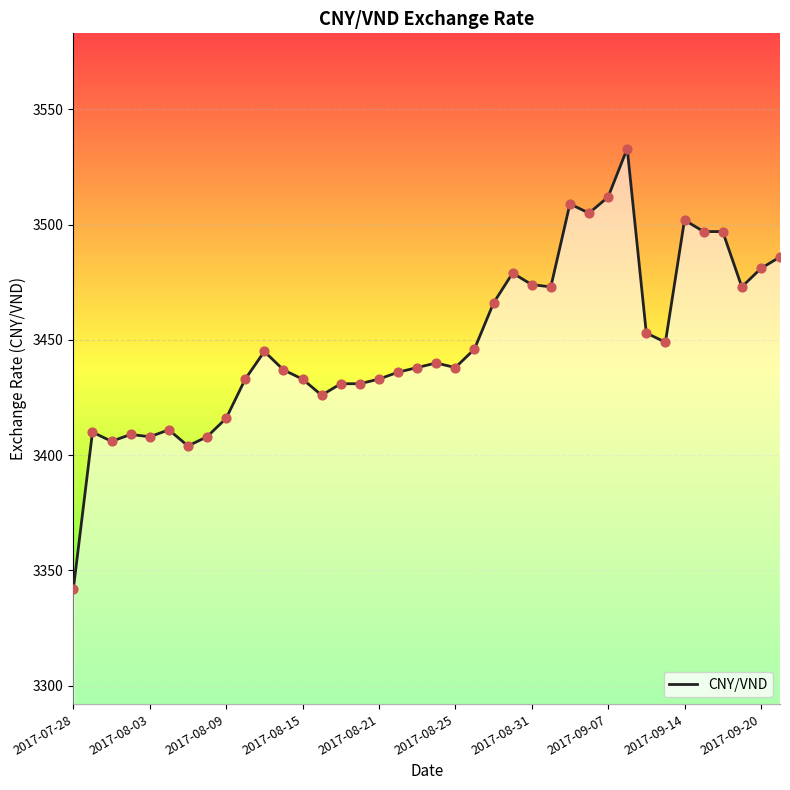

Which has a higher value, 19 or 16?

19